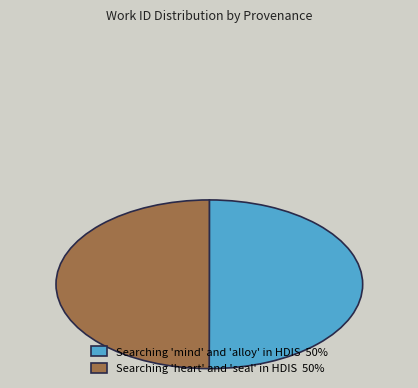

What is the ratio of the value at Searching 'mind' and 'alloy' in HDIS 50% to the value at Searching 'heart' and 'seal' in HDIS 50%?

1.0